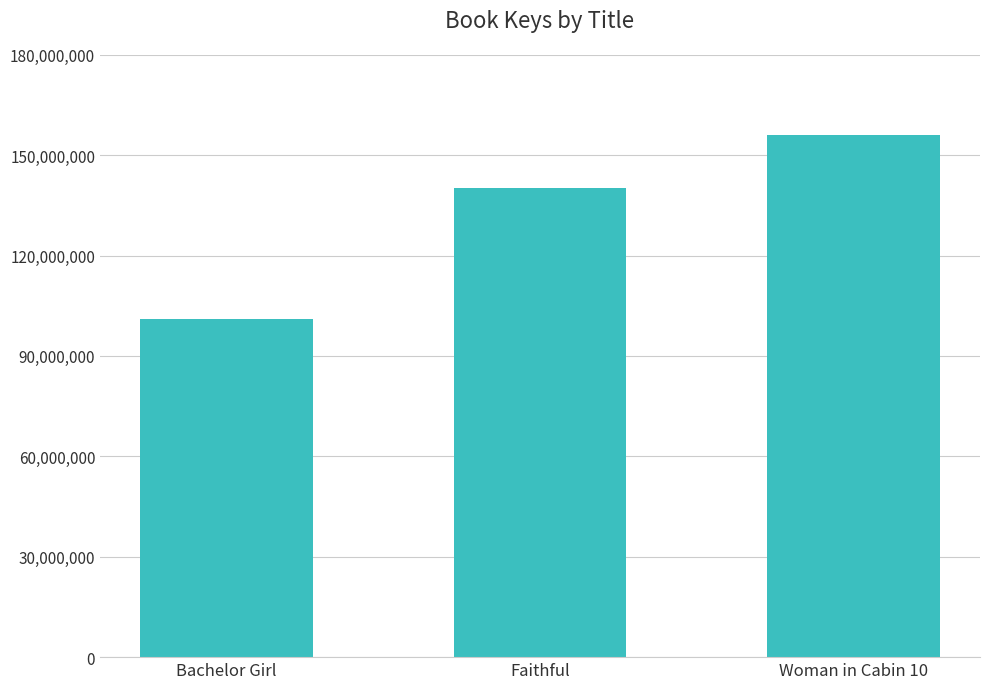

Between Faithful and Woman in Cabin 10, which is larger?

Woman in Cabin 10